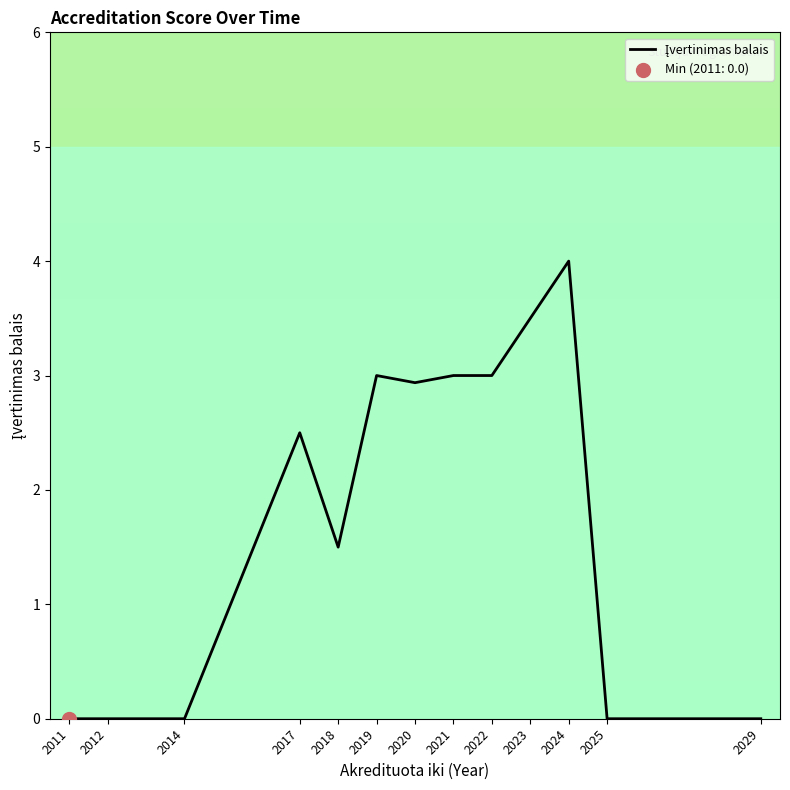

Which has a higher value, 2025 or 2020?

2020